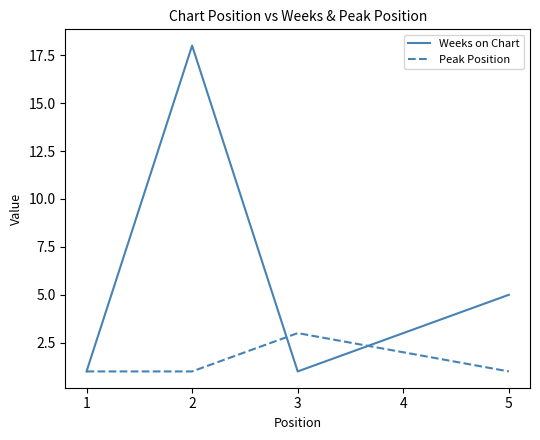

How many lines are shown in the chart?

2